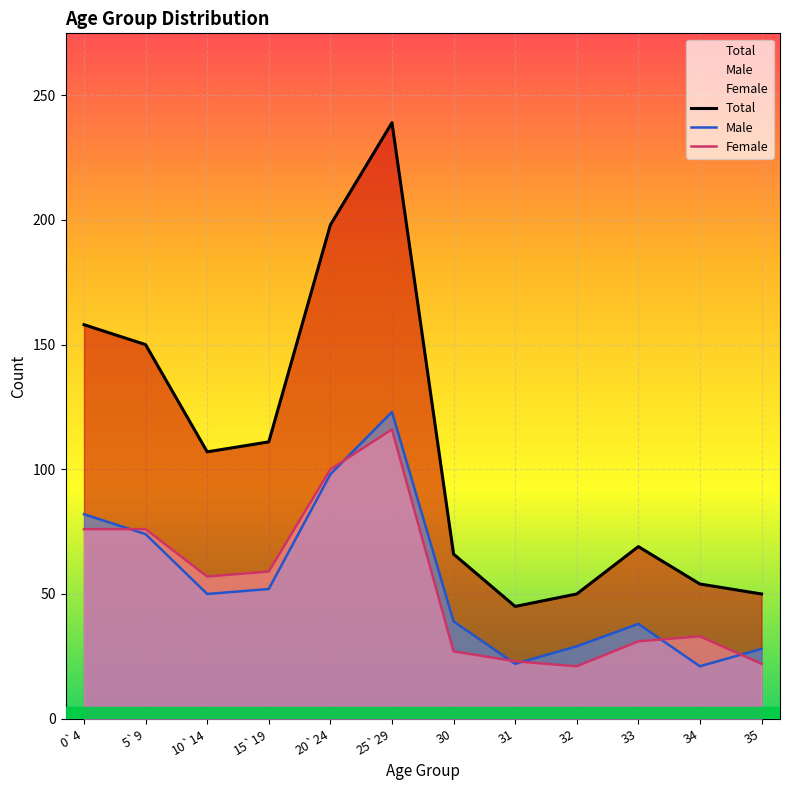

How many lines are shown in the chart?

3